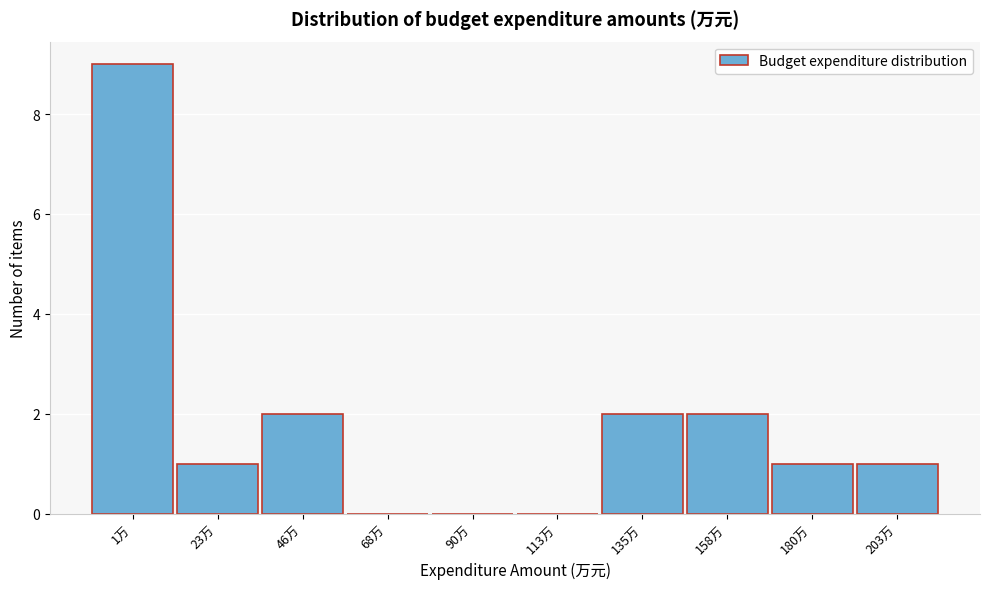

Reading left to right, what are all the values shown in this chart?

1万=9	23万=1	46万=2	68万=0	90万=0	113万=0	135万=2	158万=2	180万=1	203万=1